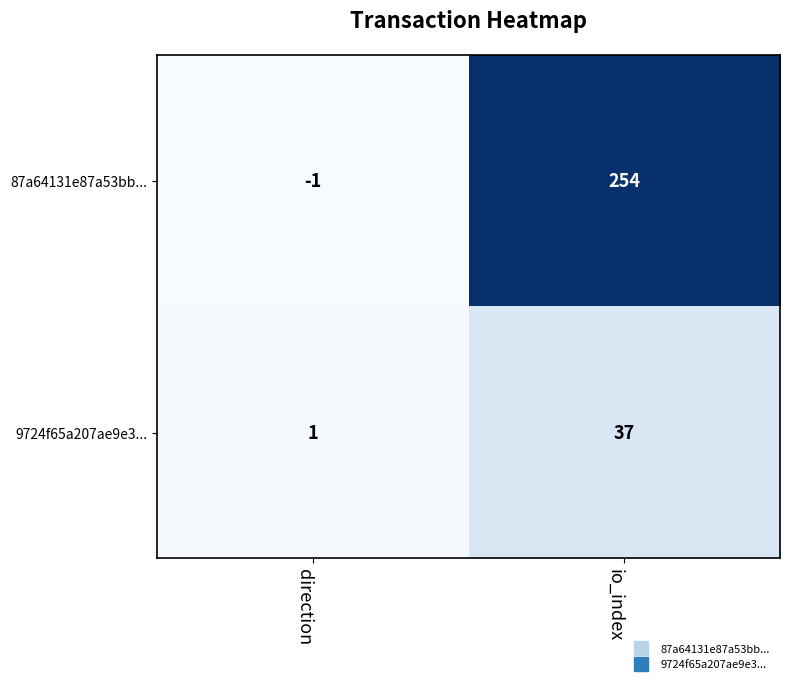

Which series has the largest total across all categories?

87a64131e87a53bb...